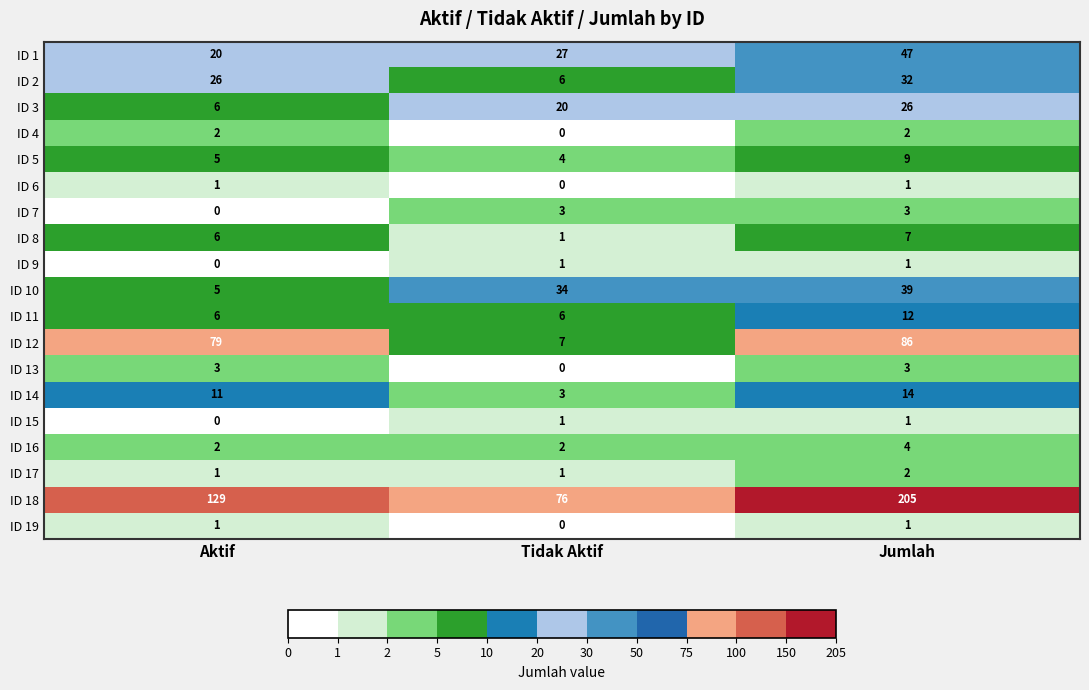

How many series are shown in this chart?

19